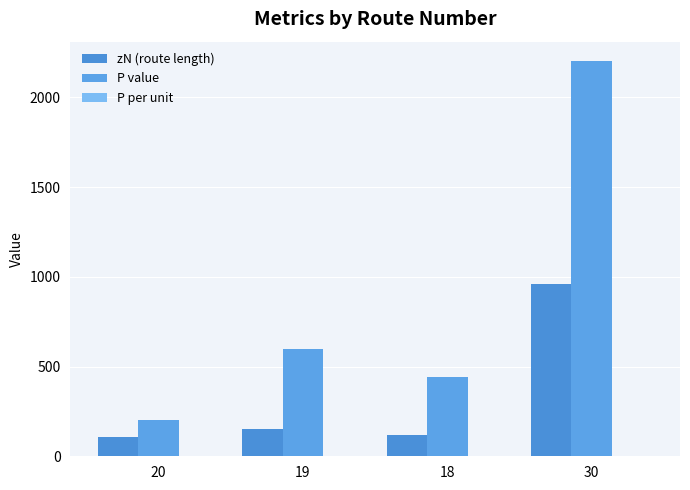

How many distinct data groups are displayed?

3